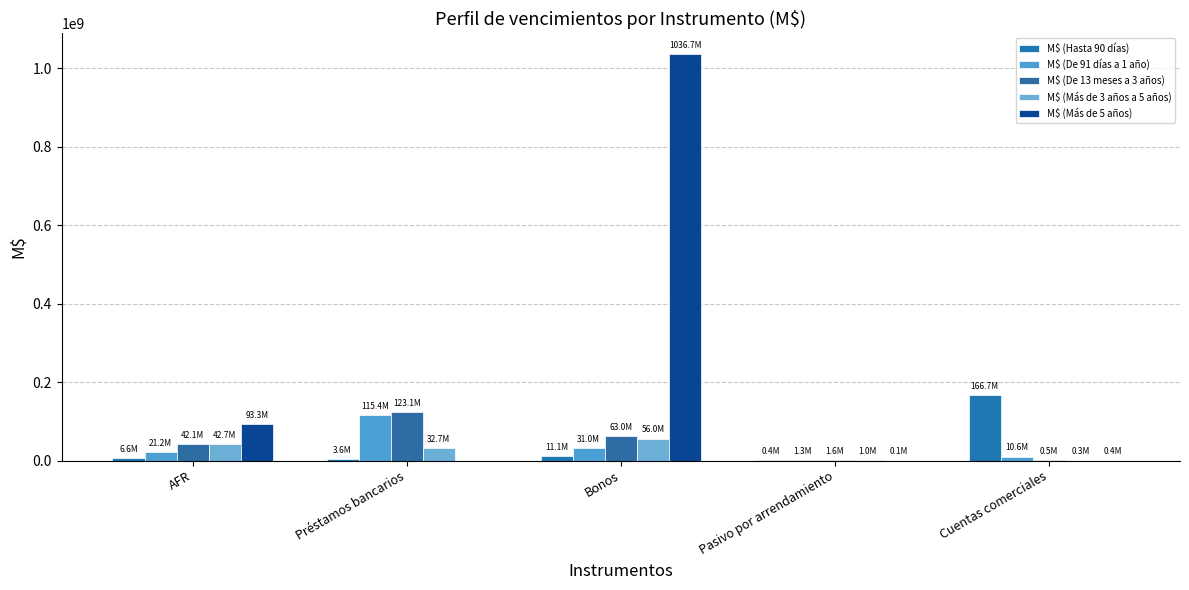

What are all the series names shown in the legend?

M$ (Hasta 90 días), M$ (De 91 días a 1 año), M$ (De 13 meses a 3 años), M$ (Más de 3 años a 5 años), M$ (Más de 5 años)